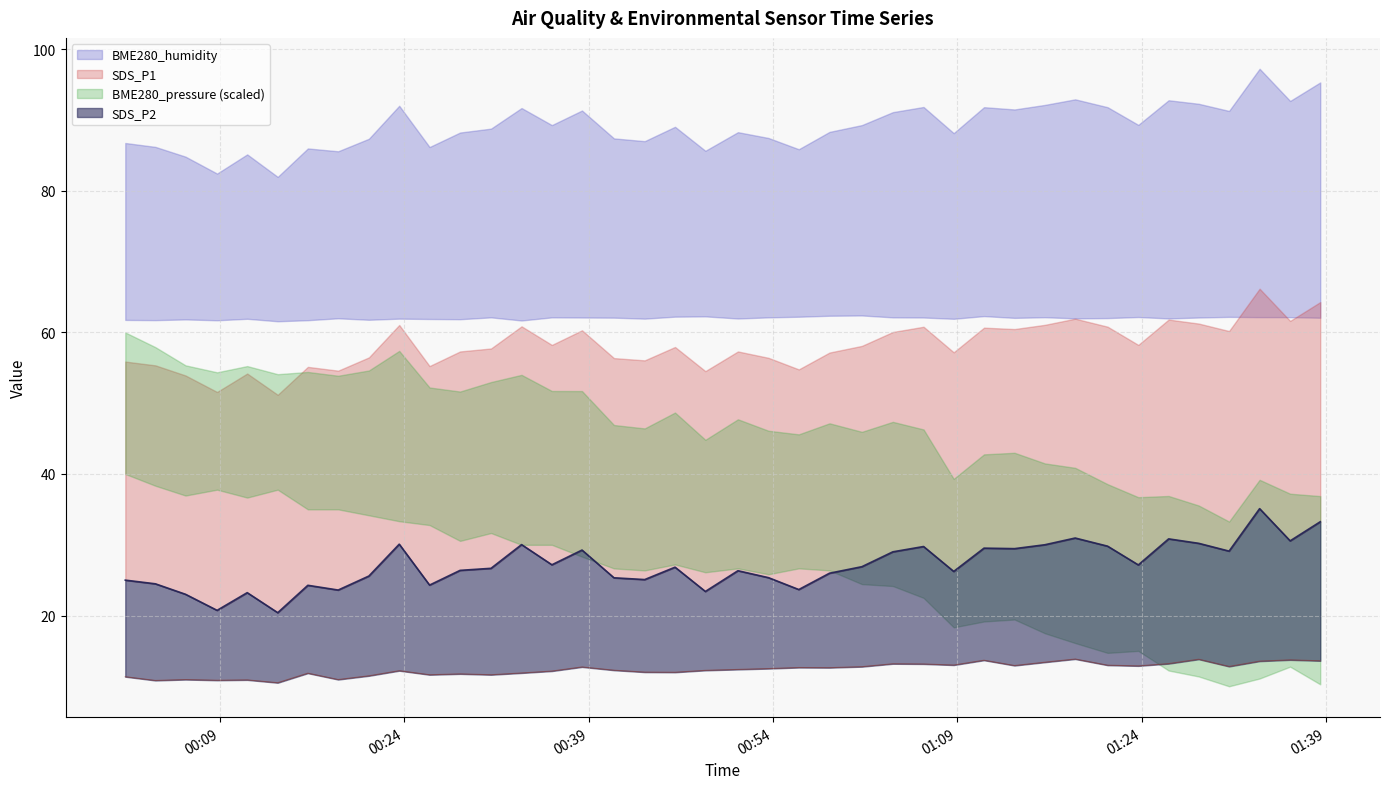

At how many categories does at least one series exceed 23?

37